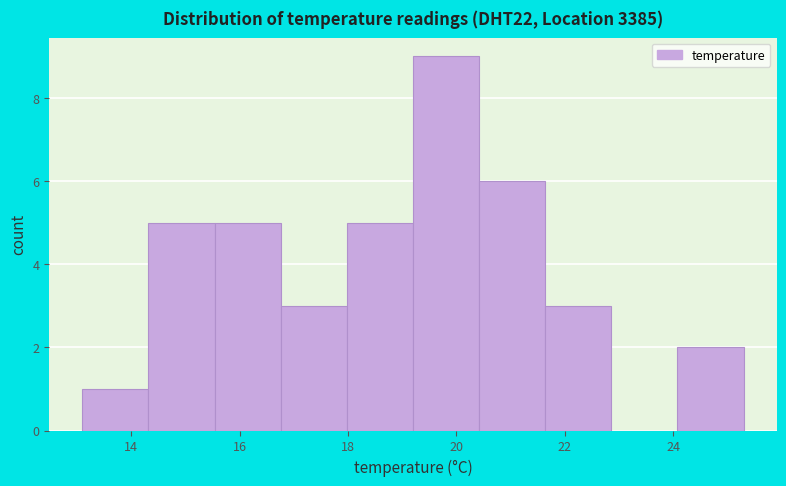

Reading left to right, transcribe this chart: for each bar, give the range it covers on the x-axis and its height. Neither the bar edges nor the heights are printed on the chart, so give them approximately, as read against the axes.

13.10 to 14.32: 1
14.32 to 15.54: 5
15.54 to 16.76: 5
16.76 to 17.98: 3
17.98 to 19.20: 5
19.20 to 20.42: 9
20.42 to 21.64: 6
21.64 to 22.86: 3
22.86 to 24.08: 0
24.08 to 25.30: 2